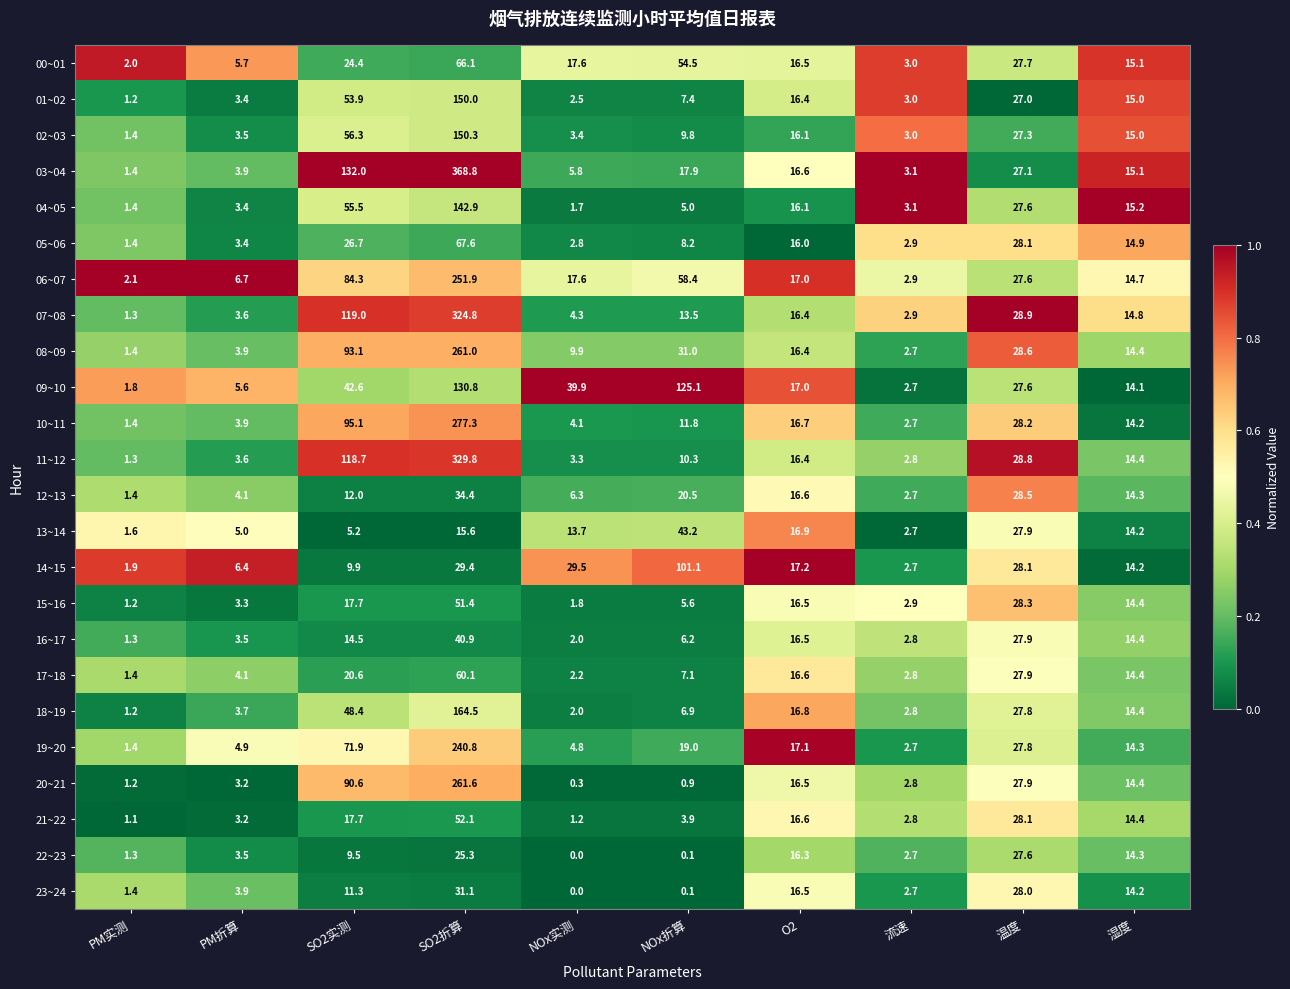

Rank the categories by 18~19 value from highest to lowest.

SO2折算, SO2实测, 温度, O2, 湿度, NOx折算, PM折算, 流速, NOx实测, PM实测